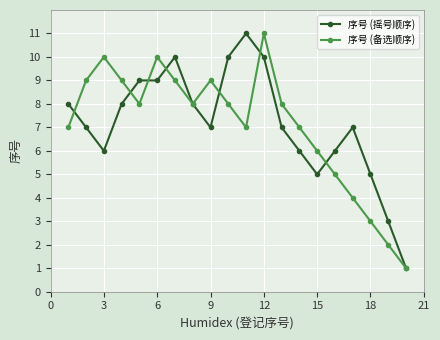

What is the value of the 序号 (备选顺序) point at the 14th from the left?

7